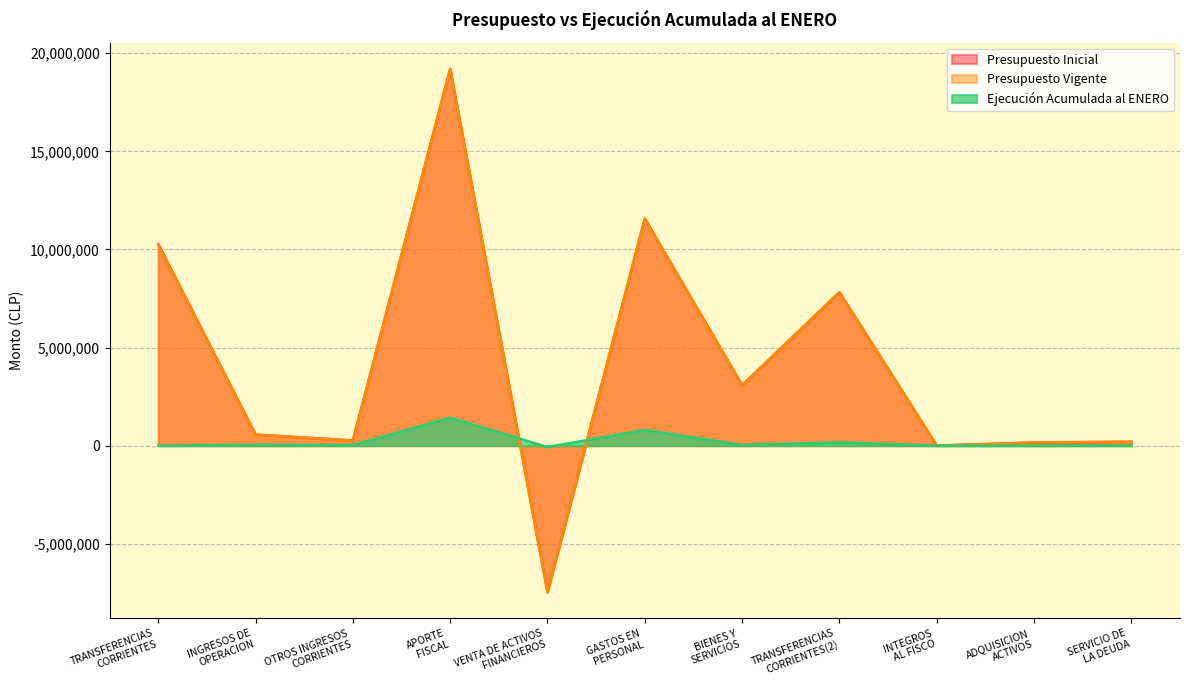

Where is the first local maximum for Ejecución Acumulada al ENERO?

INGRESOS DE
OPERACION